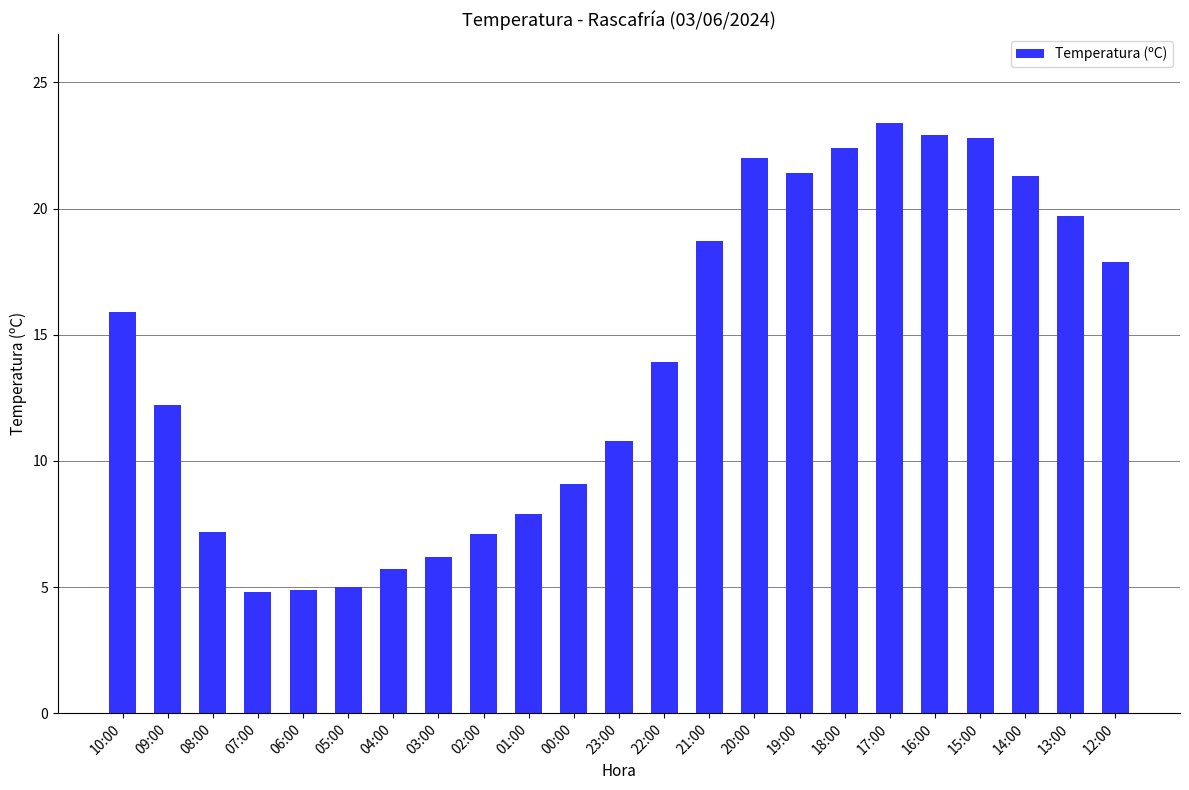

Does the chart contain stacked bars?

No